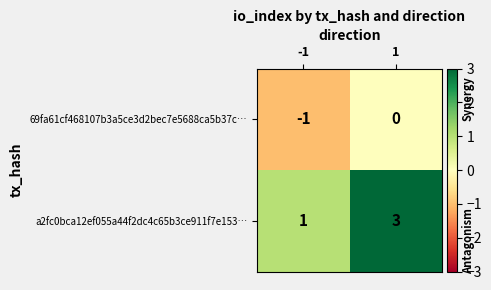

How many data points does each series have?

2